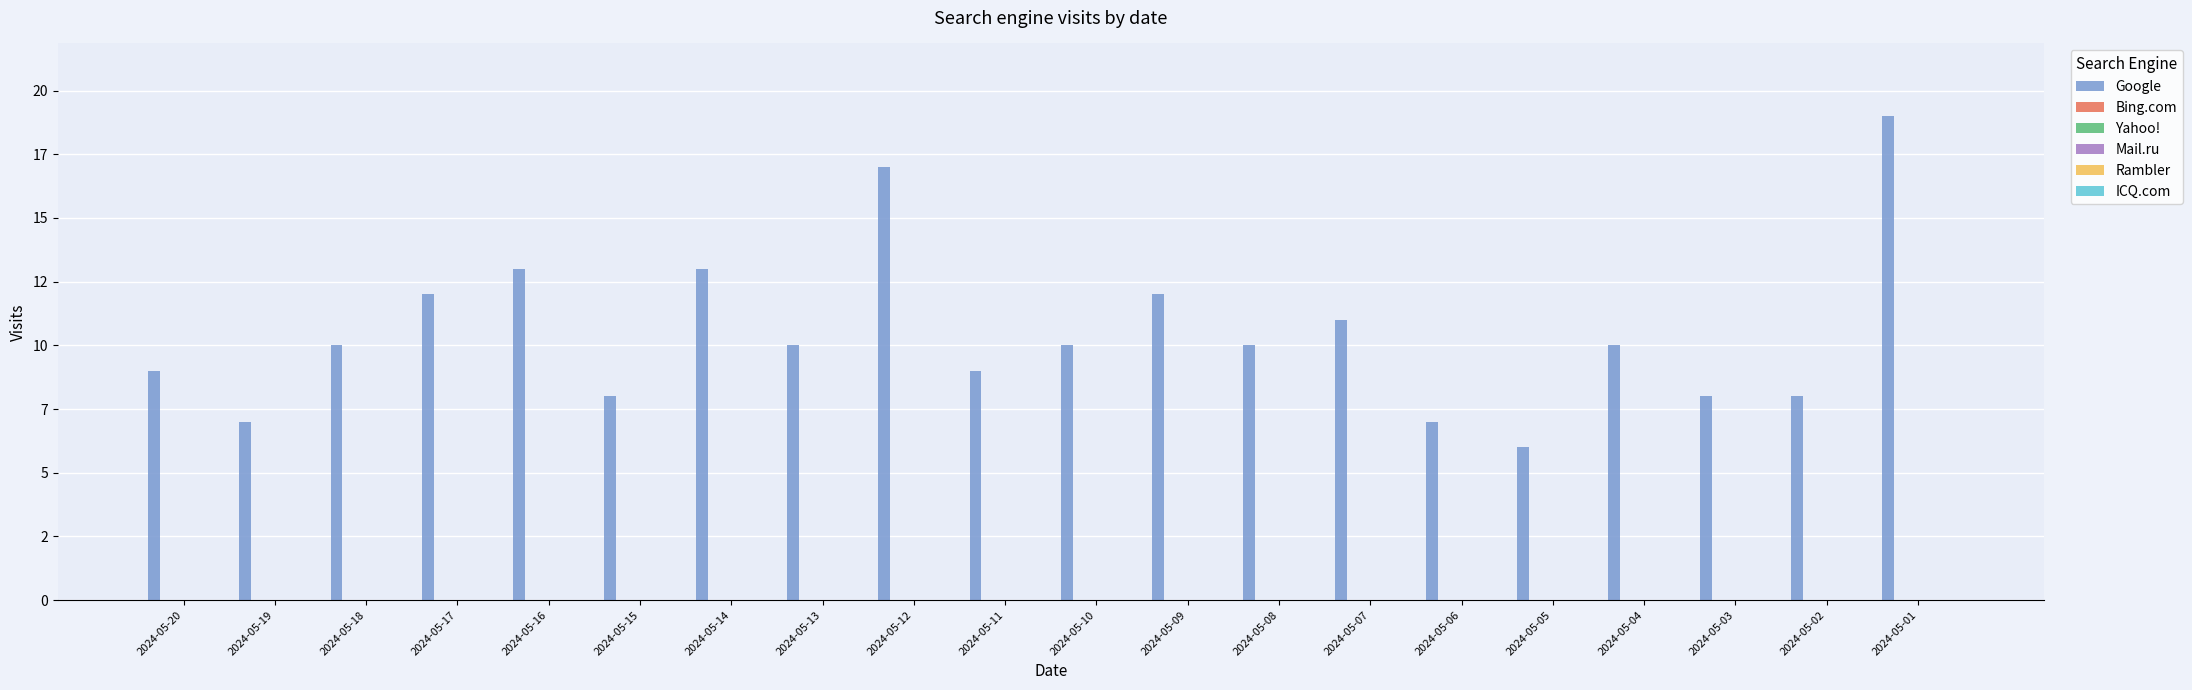

Reading left to right, what are all the values shown in this chart?

Google: 9	7	10	12	13	8	13	10	17	9	10	12	10	11	7	6	10	8	8	19
Bing.com: 0	0	0	0	0	0	0	0	0	0	0	0	0	0	0	0	0	0	0	0
Yahoo!: 0	0	0	0	0	0	0	0	0	0	0	0	0	0	0	0	0	0	0	0
Mail.ru: 0	0	0	0	0	0	0	0	0	0	0	0	0	0	0	0	0	0	0	0
Rambler: 0	0	0	0	0	0	0	0	0	0	0	0	0	0	0	0	0	0	0	0
ICQ.com: 0	0	0	0	0	0	0	0	0	0	0	0	0	0	0	0	0	0	0	0